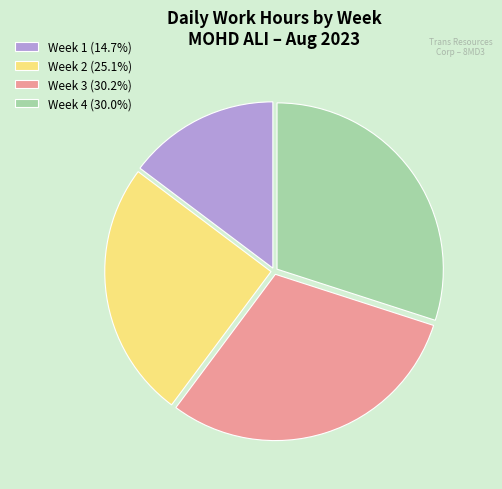

Is there any slice that represents more than half of the pie?

No